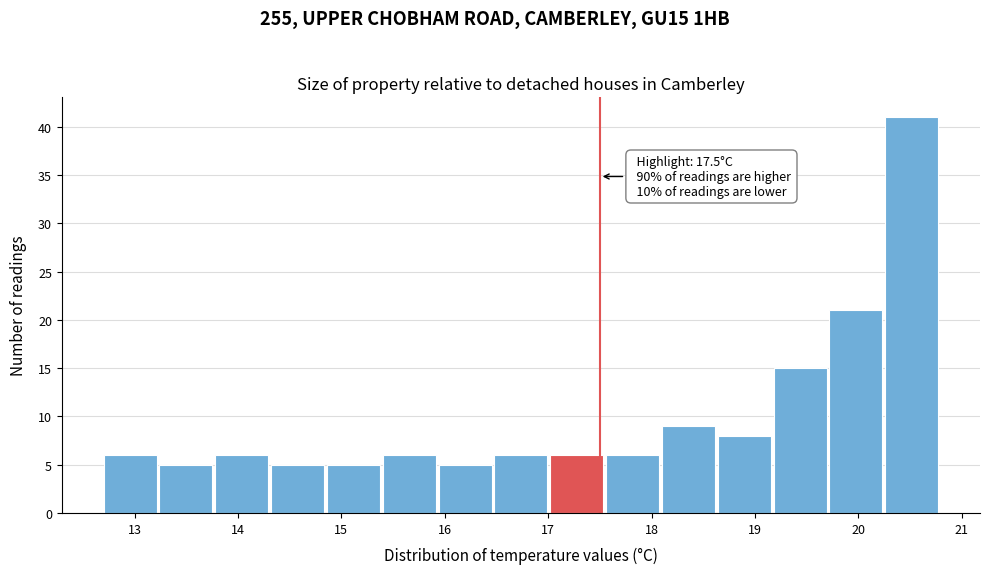

Over which range of the x-axis is the bar tallest?

20.26 to 20.80